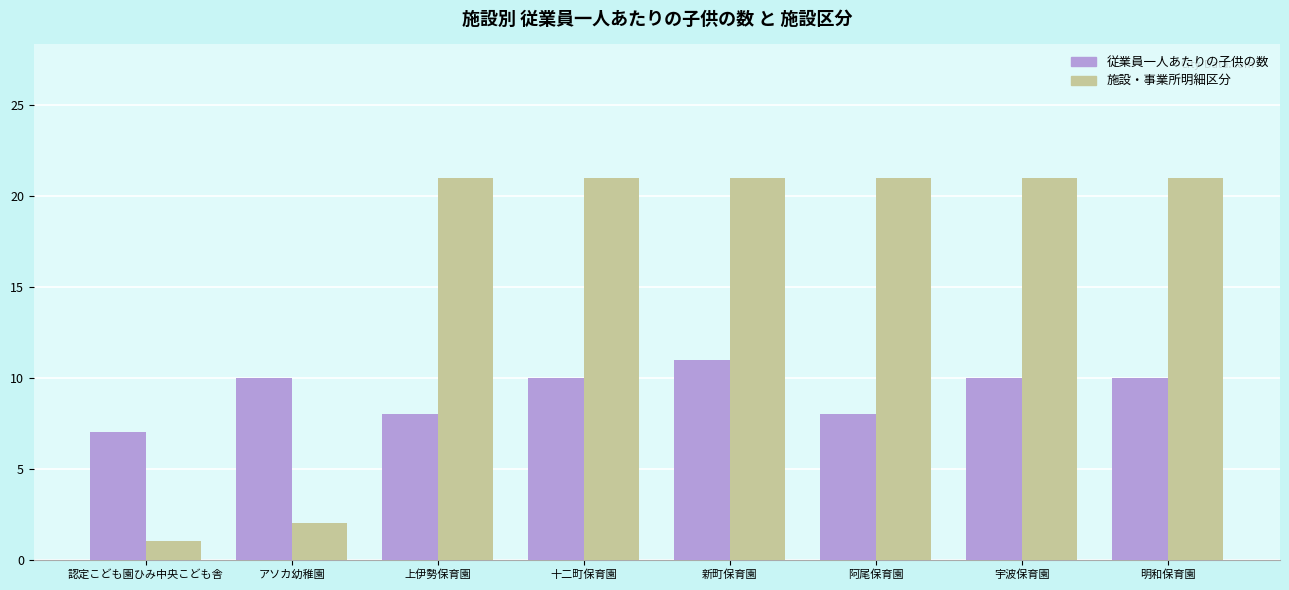

What is the maximum value shown in the chart?

21